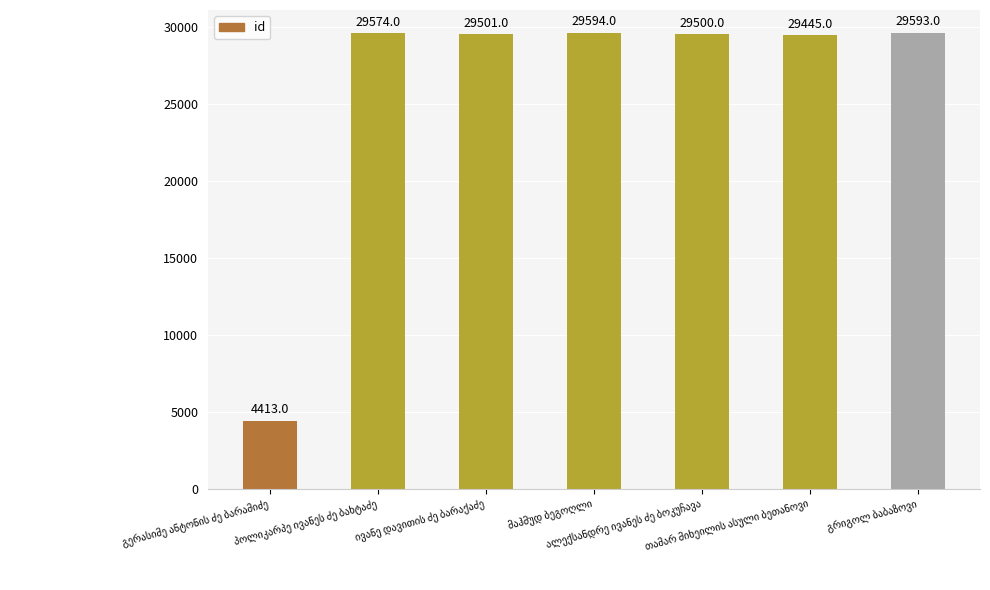

Count the number of data series in this chart.

1